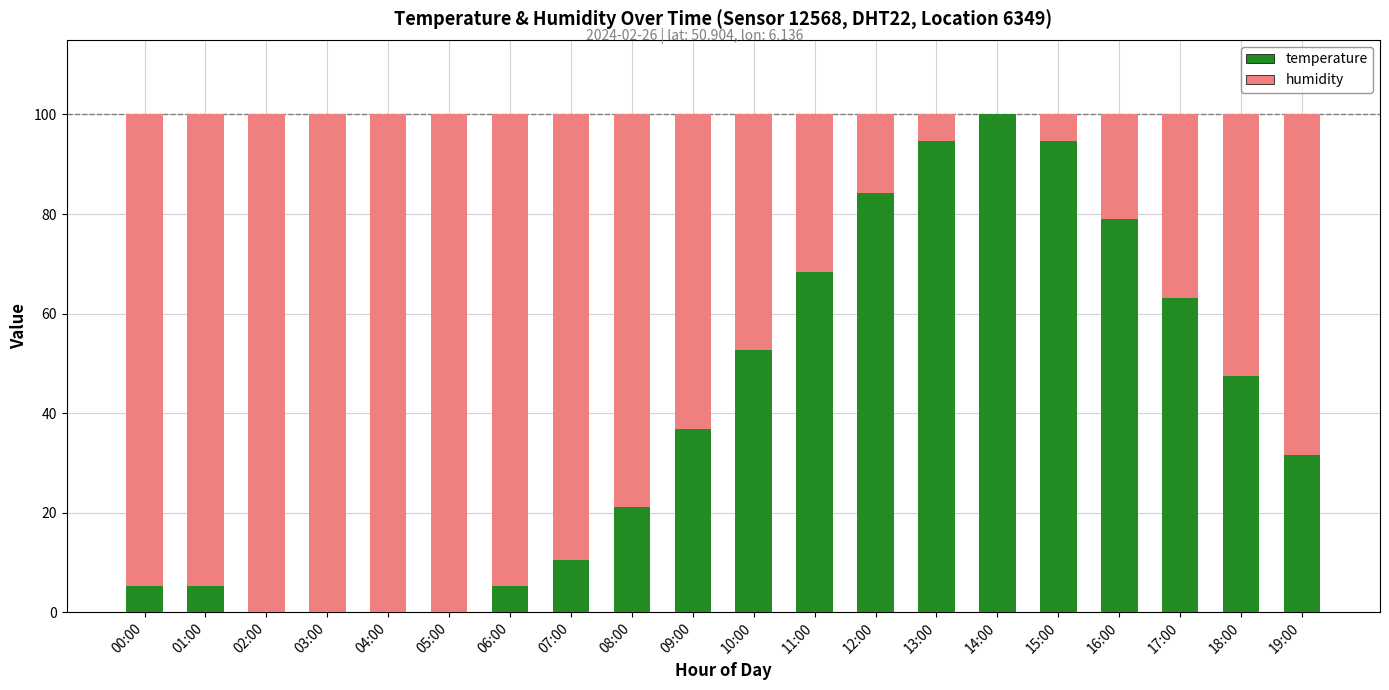

What is the sum of the temperature values at 07:00 and 19:00?

42.1